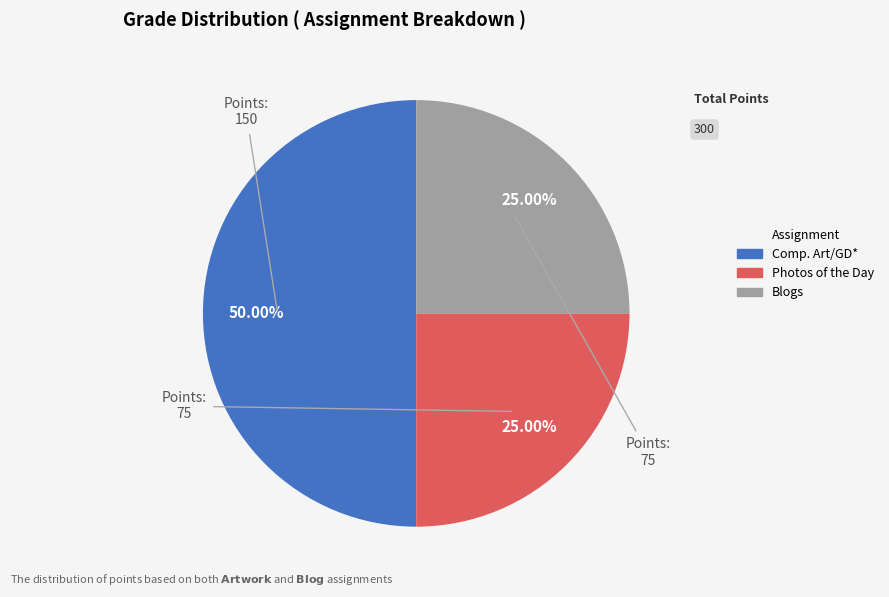

To the nearest percent, what portion does Blogs represent?

25%